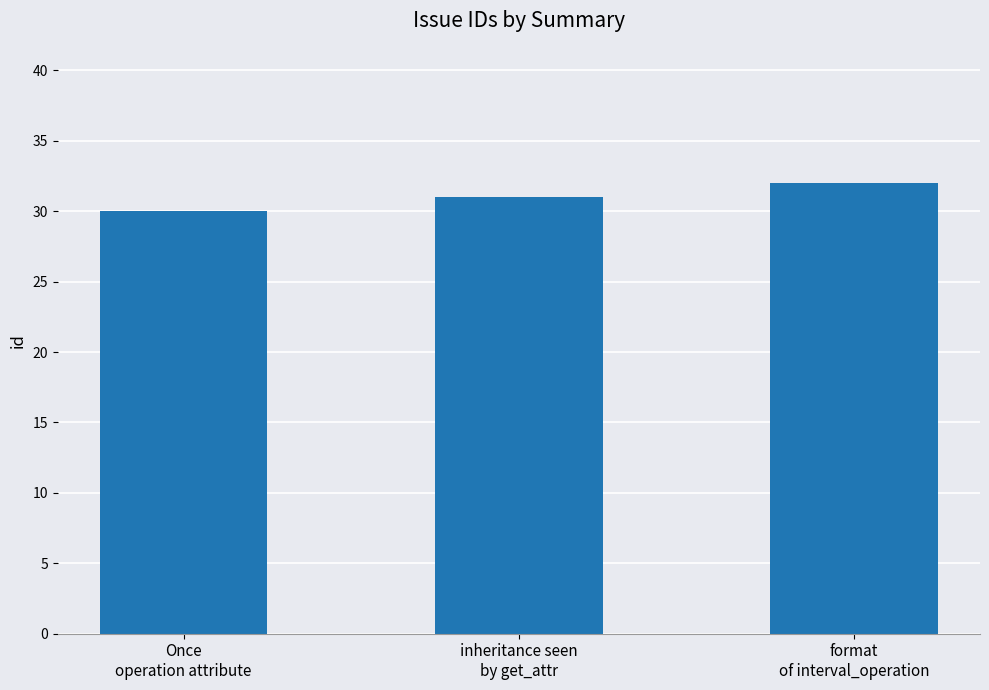

The value at Once
operation attribute is 45. True or false?

False